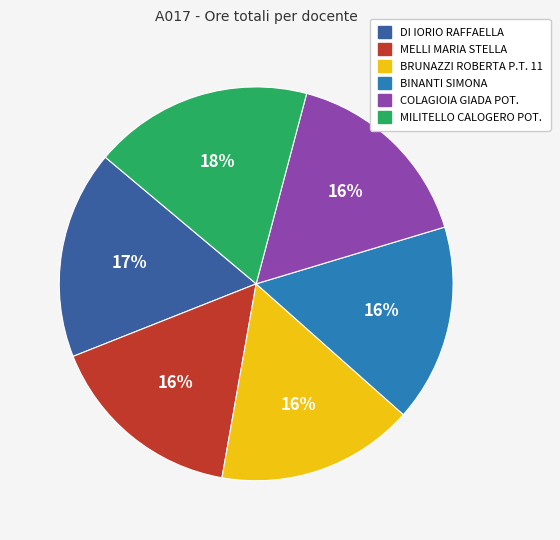

Is BRUNAZZI ROBERTA P.T. 11 the majority of the pie?

No